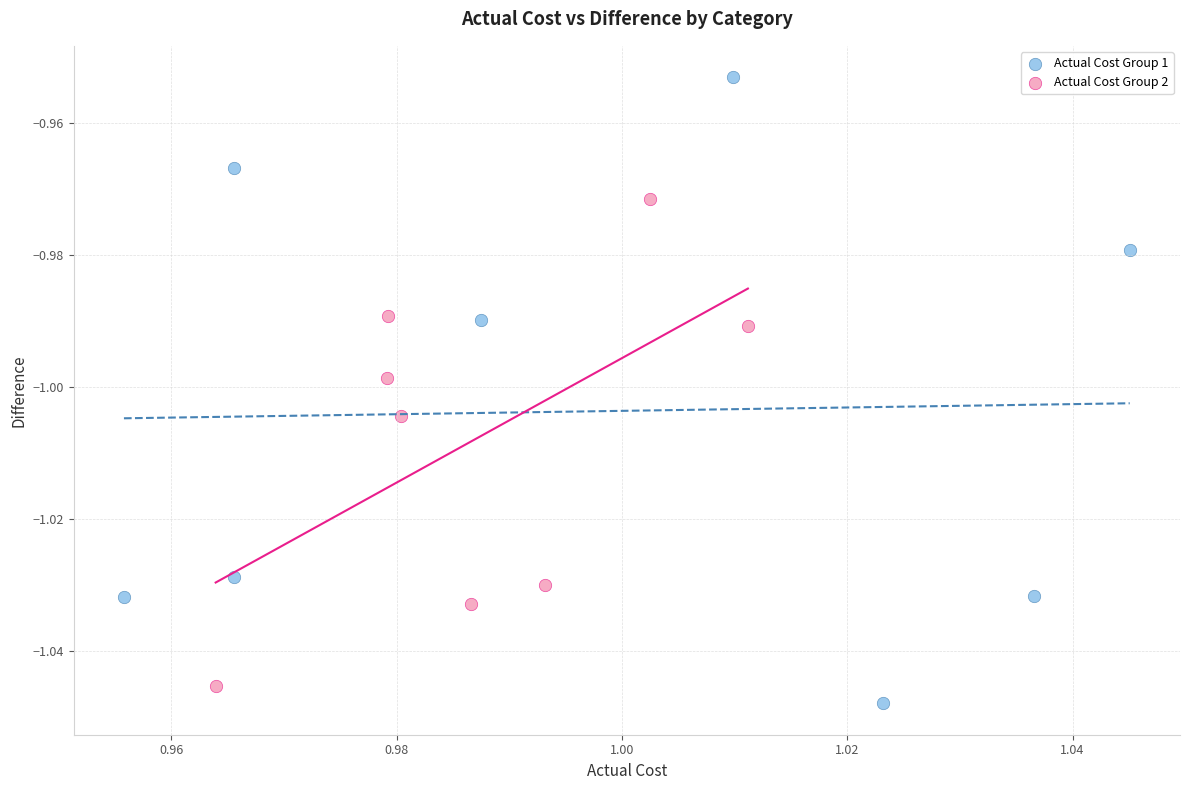

Which series contains the highest Y value?

Actual Cost Group 1